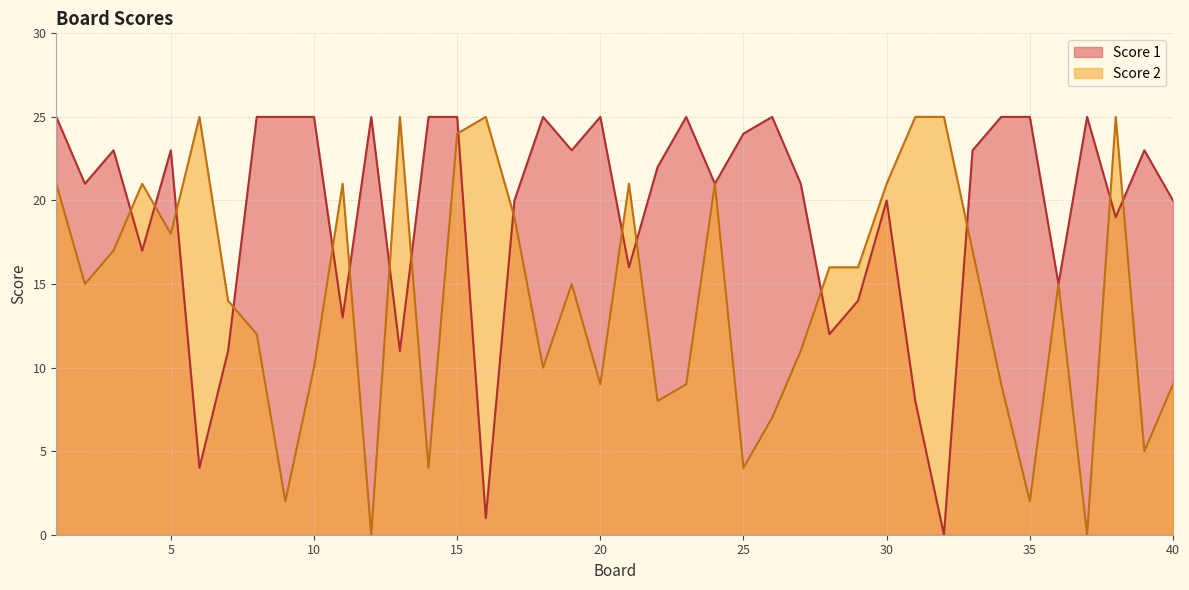

True or false: Score 2 and Score 1 cross at least once.

True